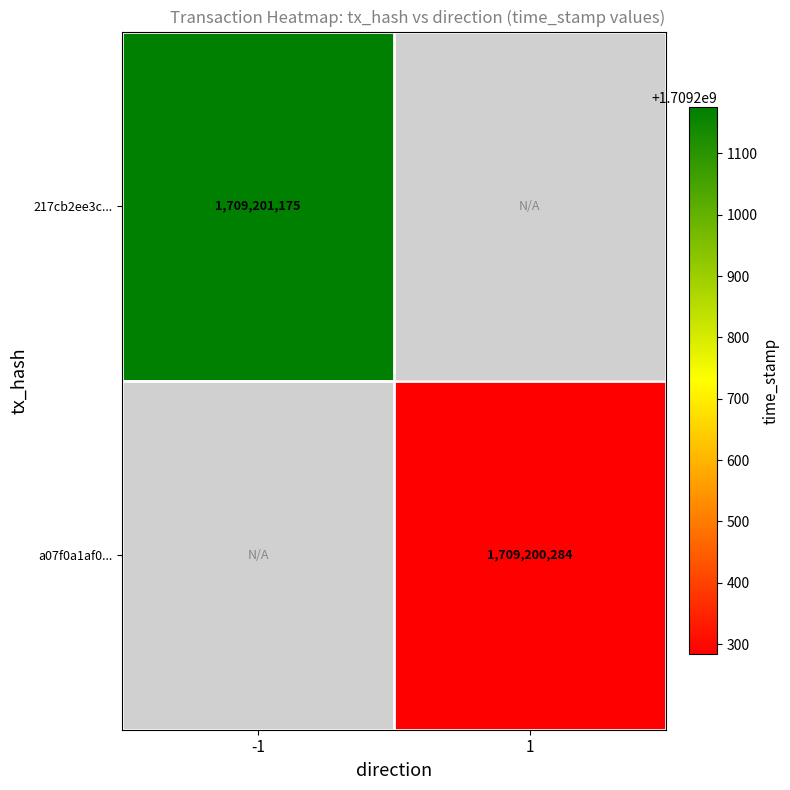

Which series has the widest spread of values?

217cb2ee3c85b2267472cad3747cf912993ffd2